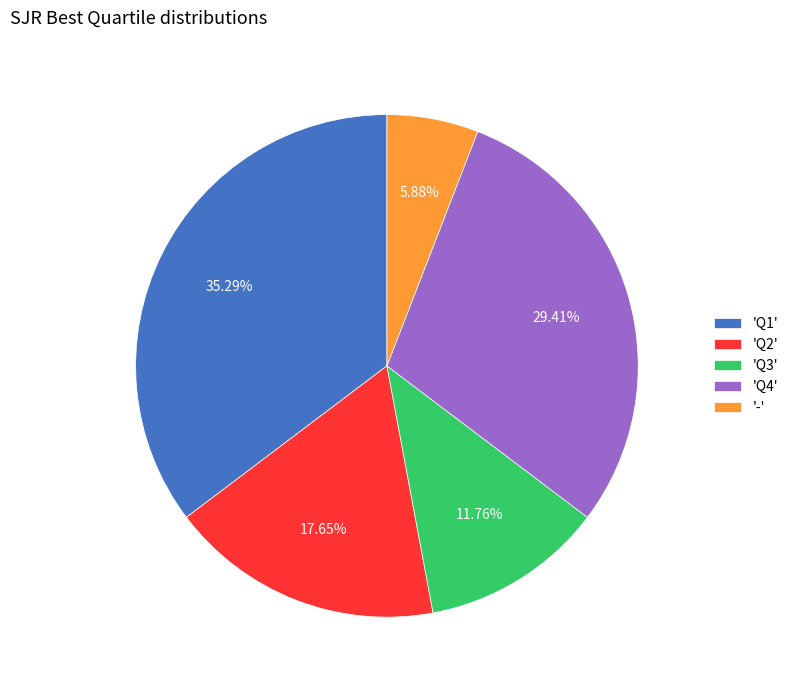

Is there any slice that represents more than half of the pie?

No